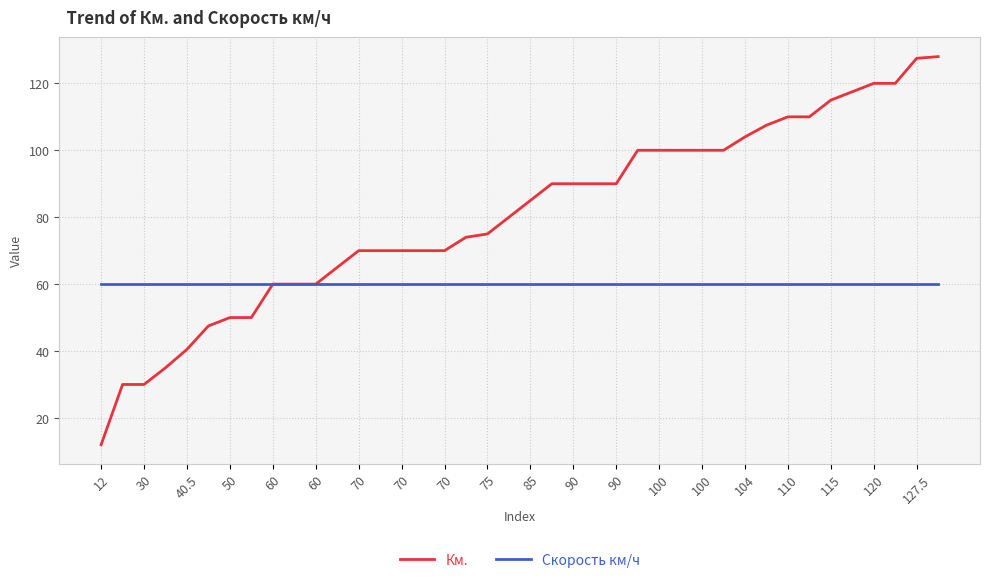

Does the chart have visible grid lines?

Yes